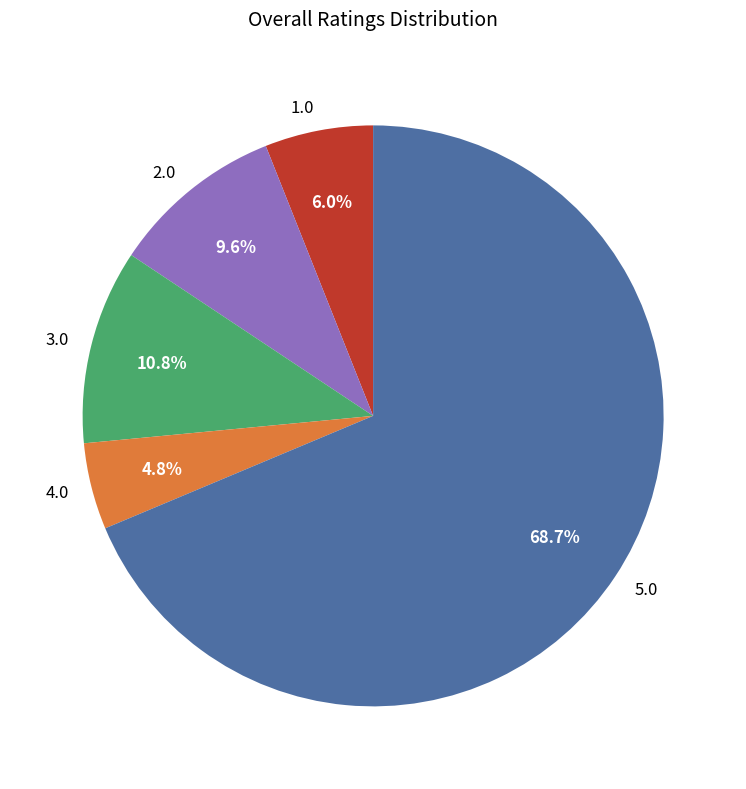

To the nearest percent, what is the difference between the 3.0 and 5.0 slice percentages?

58%